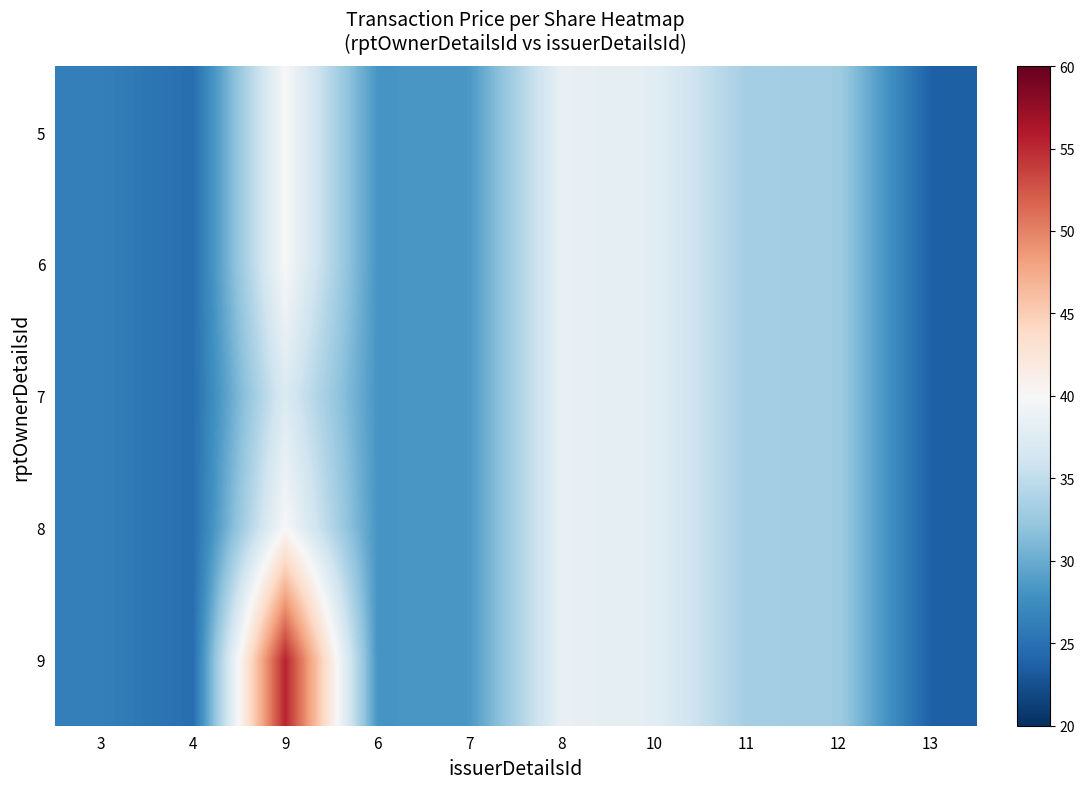

At which category is the sum across all series the highest?

9